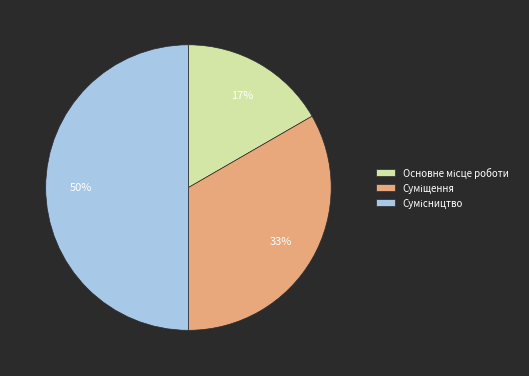

To the nearest percent, what is the difference between the largest and smallest slice percentages?

33%